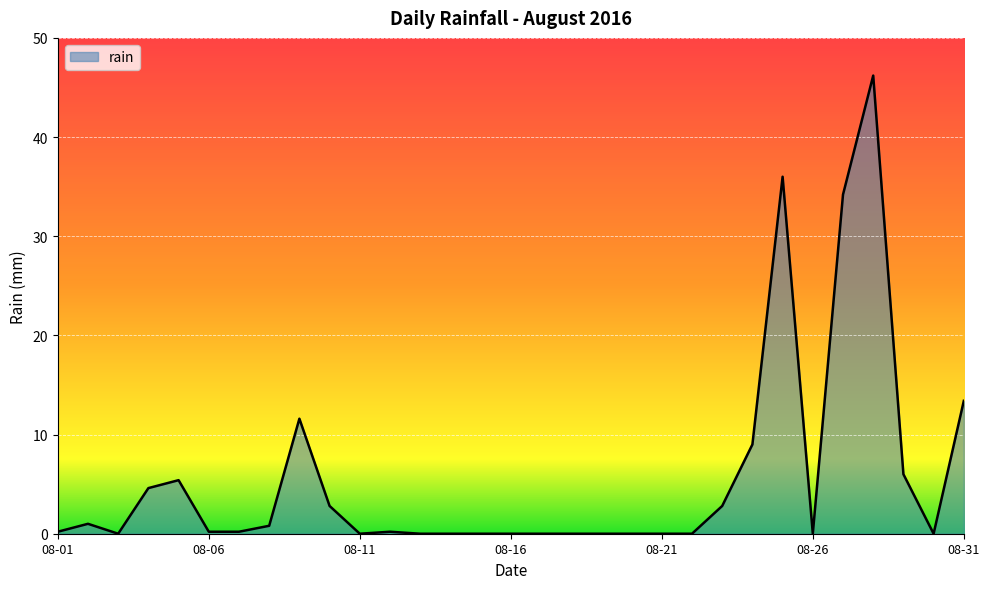

What is the maximum value shown in the chart?

46.2